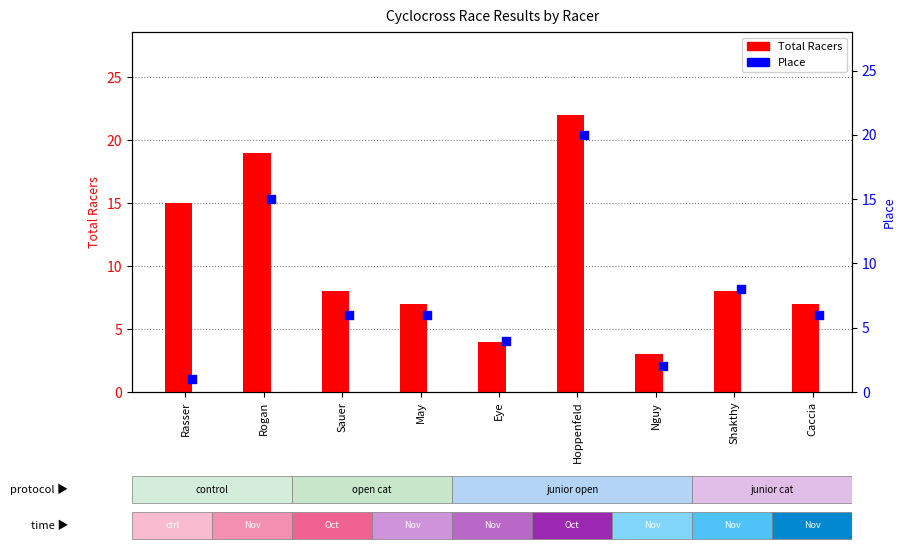

Is the value of Total Racers at Shakthy greater than the value of Place at Eye?

Yes